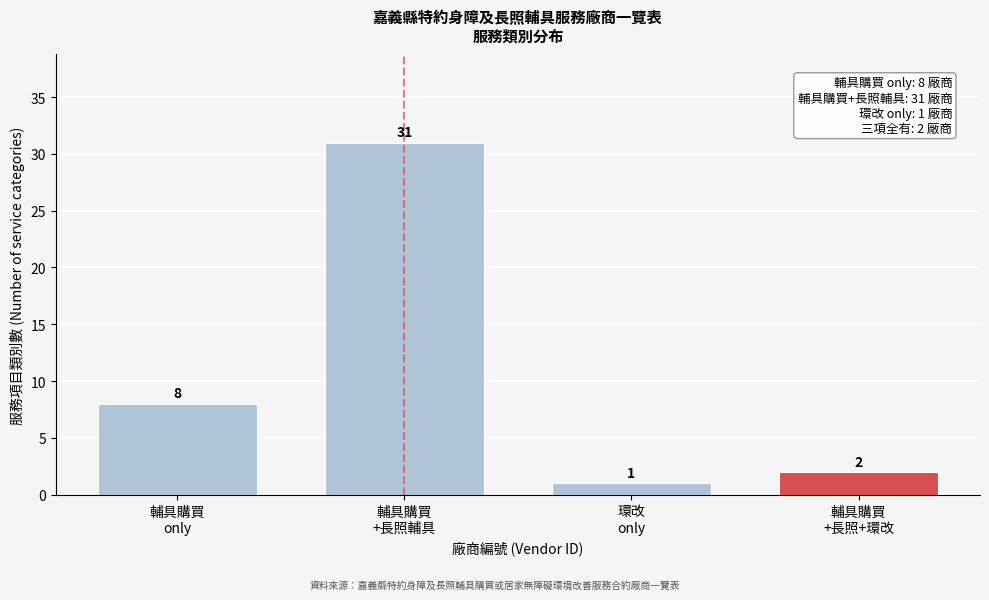

Reading left to right, transcribe all the data shown in this chart.

8	31	1	2